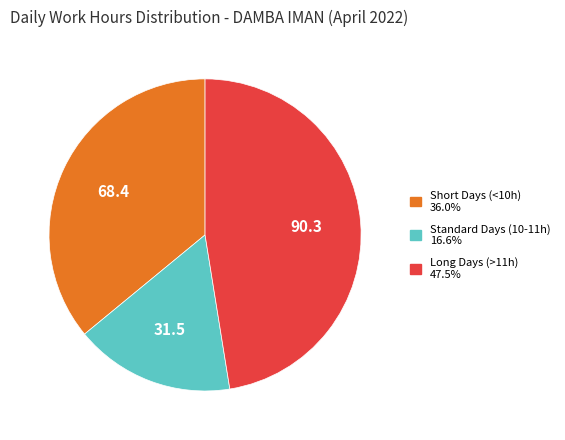

Is there any slice that represents more than half of the pie?

No